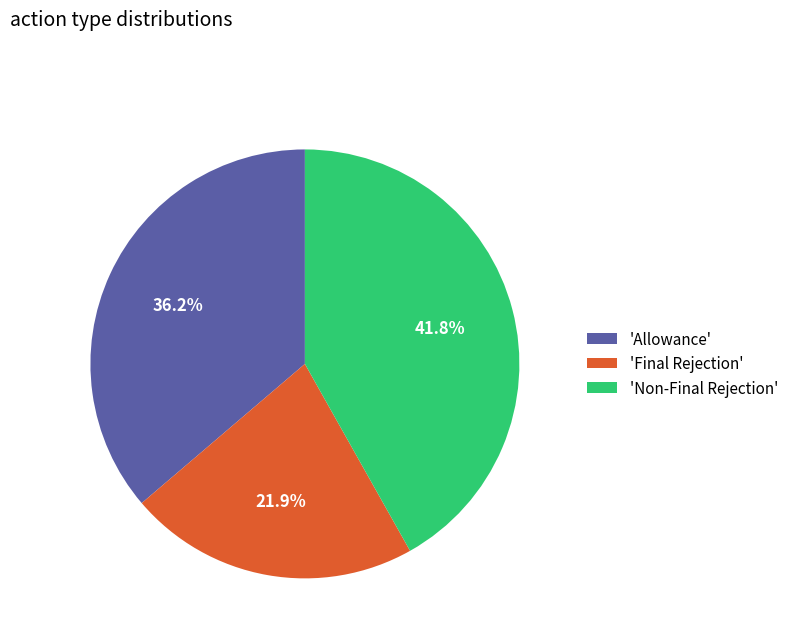

Combined, do 'Final Rejection' and 'Allowance' account for over 50%?

Yes